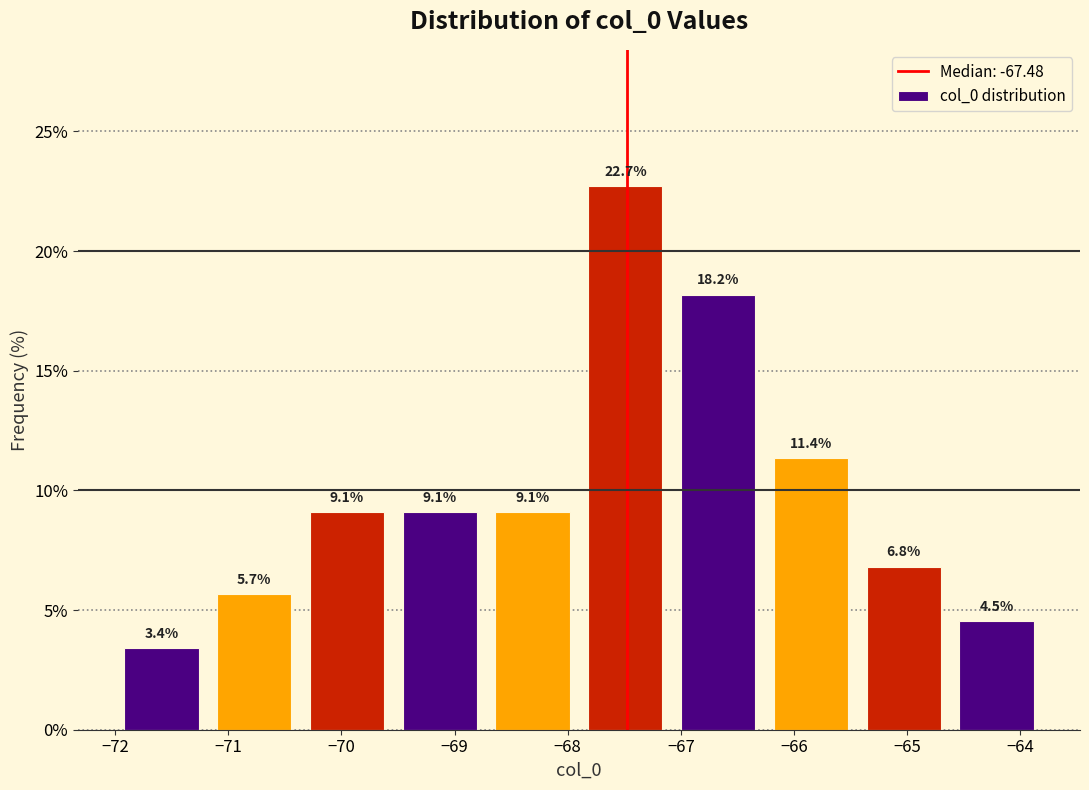

Reading left to right, transcribe this chart: for each bar, give the range it covers on the x-axis and its height. The bar edges are not printed on the chart, so give them approximately, as read against the axis.

-72.00 to -71.18: 3.4
-71.18 to -70.36: 5.7
-70.36 to -69.54: 9.1
-69.54 to -68.72: 9.1
-68.72 to -67.90: 9.1
-67.90 to -67.08: 22.7
-67.08 to -66.26: 18.2
-66.26 to -65.44: 11.4
-65.44 to -64.62: 6.8
-64.62 to -63.80: 4.5